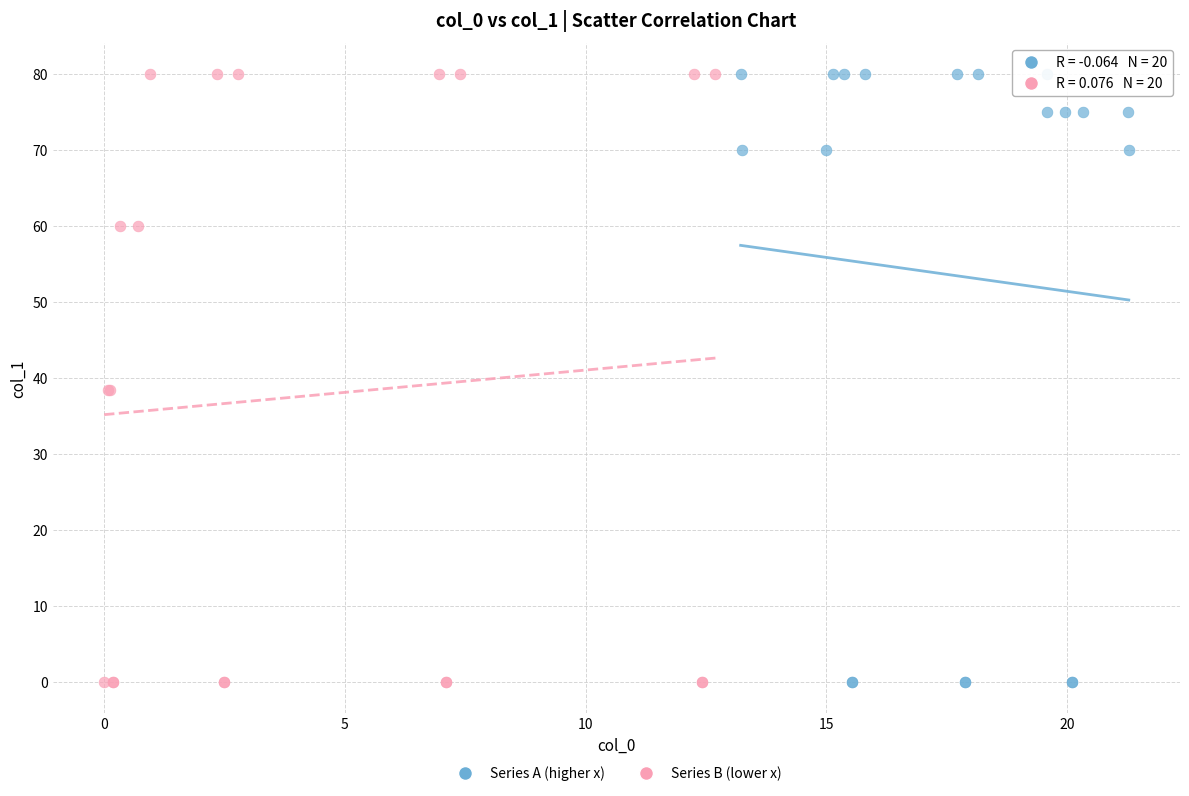

What are all the series names shown in the legend?

Series A (higher x), Series B (lower x)